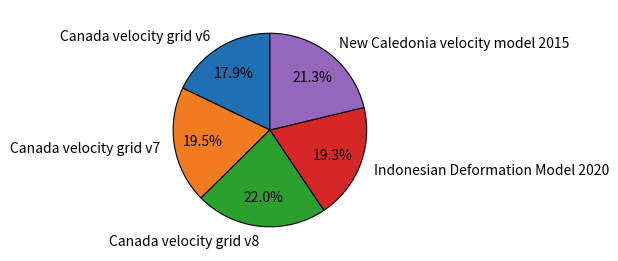

How many segments does this pie chart have?

5